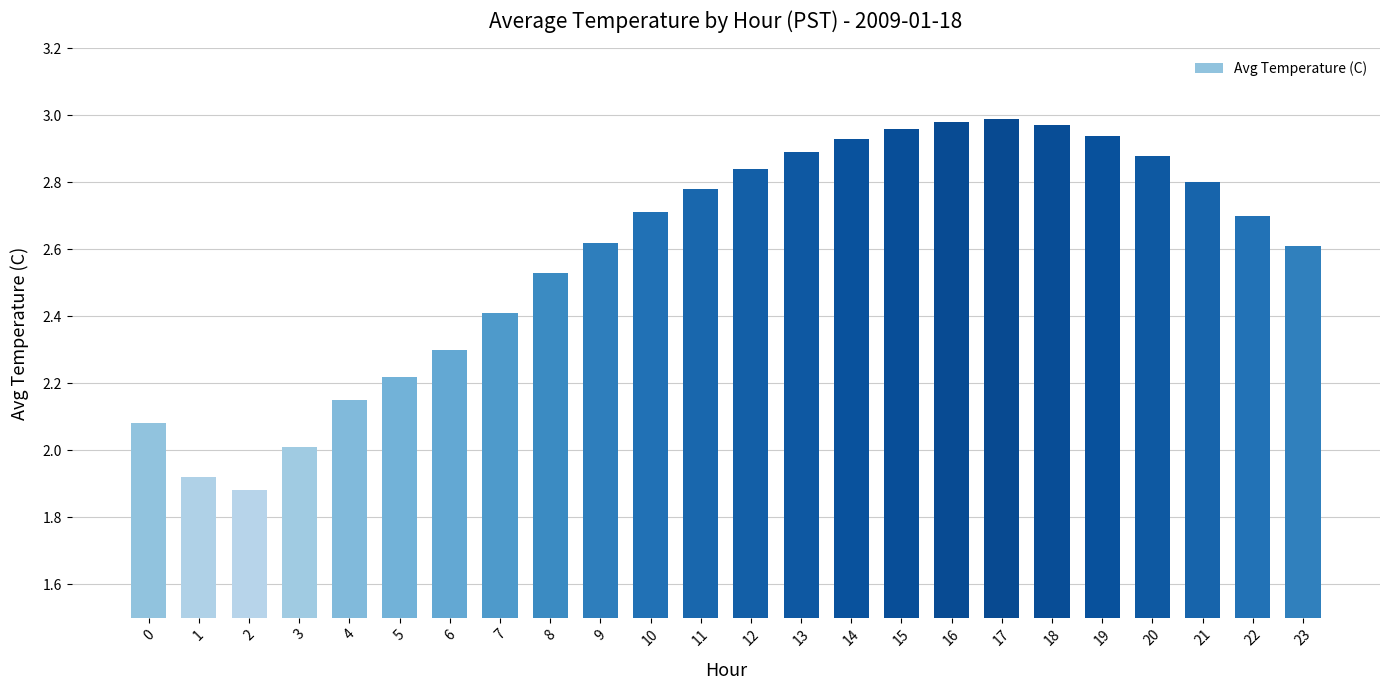

What is the ratio of the value at 19 to the value at 10?

1.1